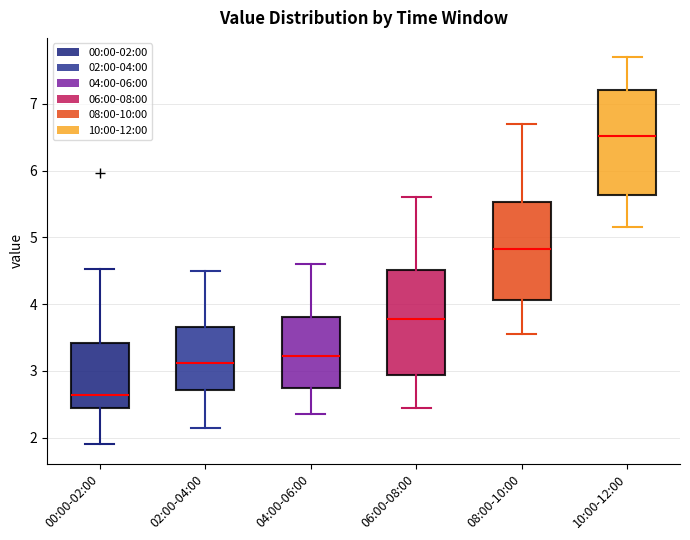

Which box has the lowest median line?

00:00-02:00